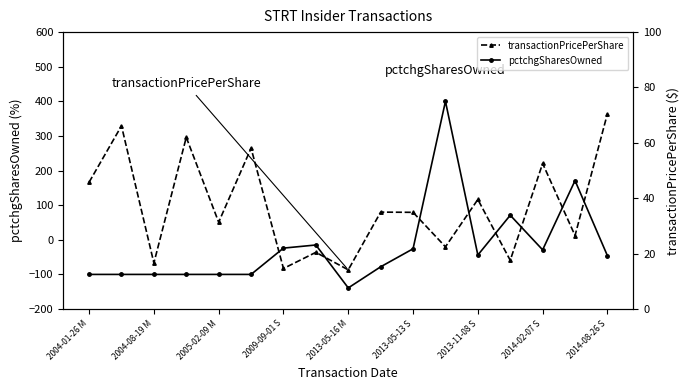

True or false: transactionPricePerShare has more than 0 interior local peaks.

True